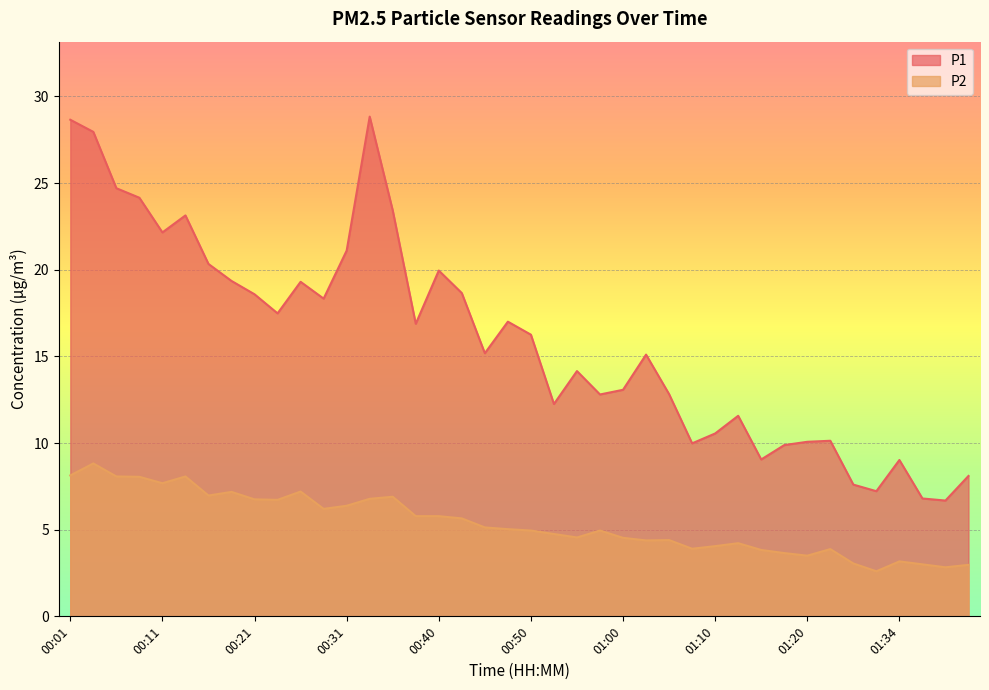

Which category has the lowest value across all series?

01:31